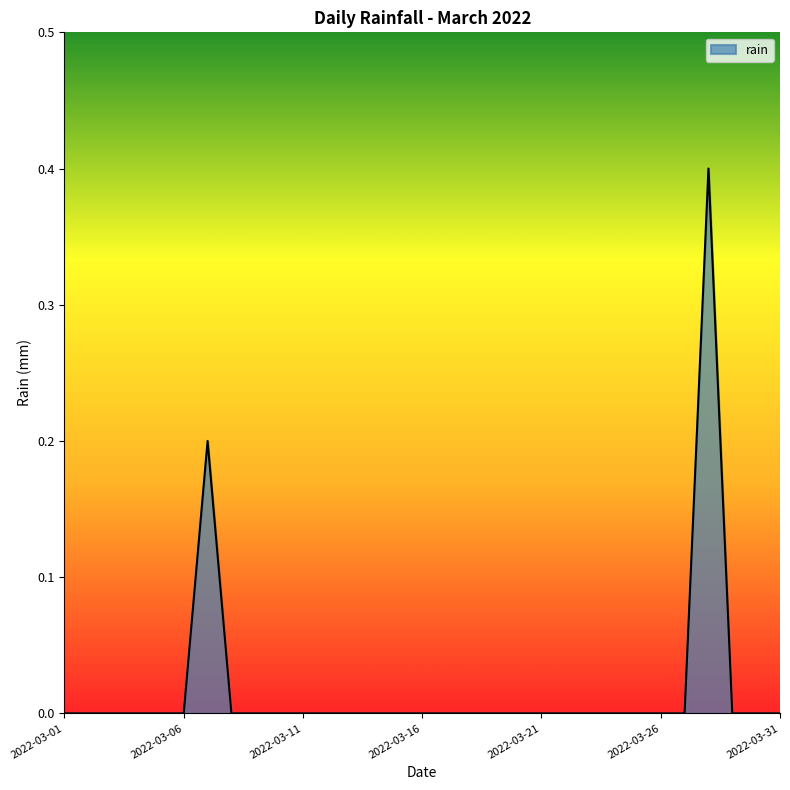

What is the maximum value shown in the chart?

0.4